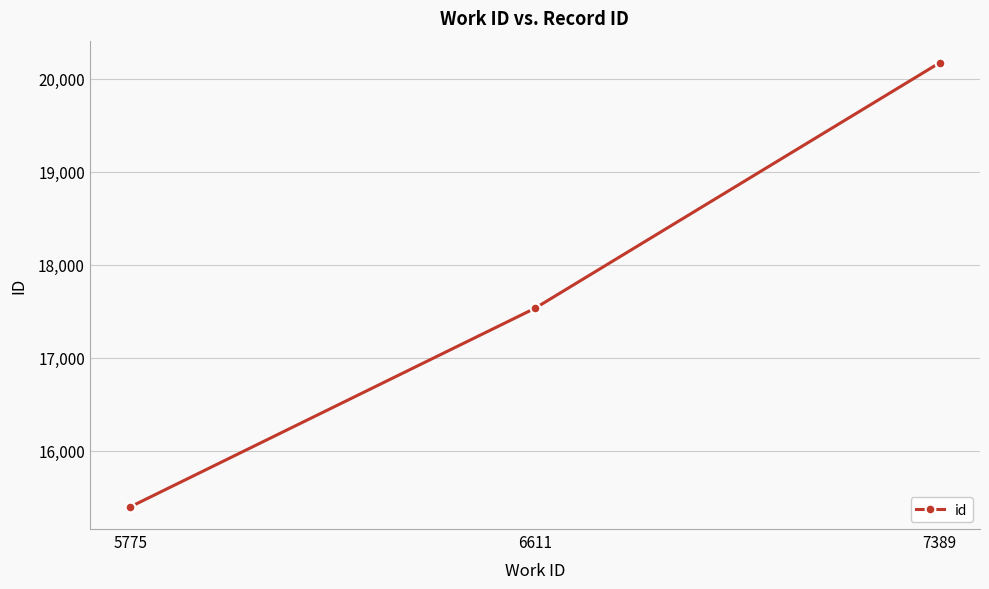

List the labels in order of value, largest first.

7389, 6611, 5775